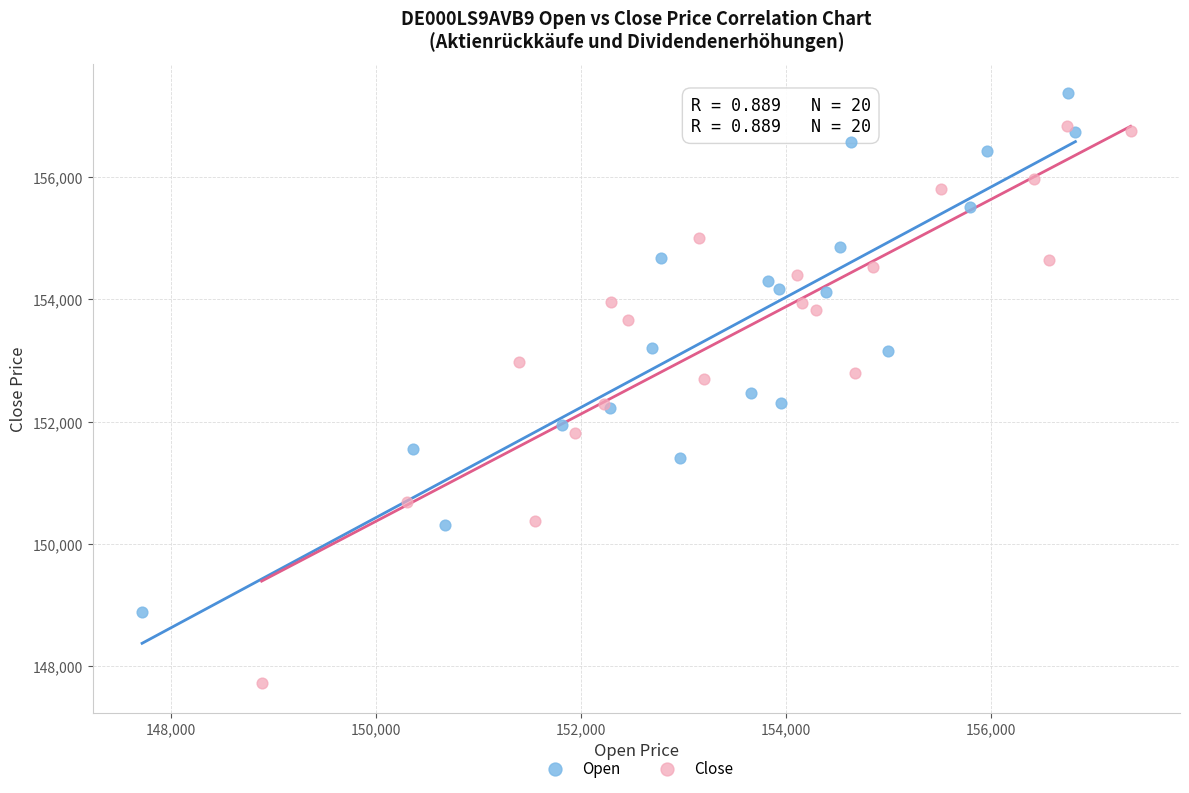

Which series contains the highest Y value?

Open